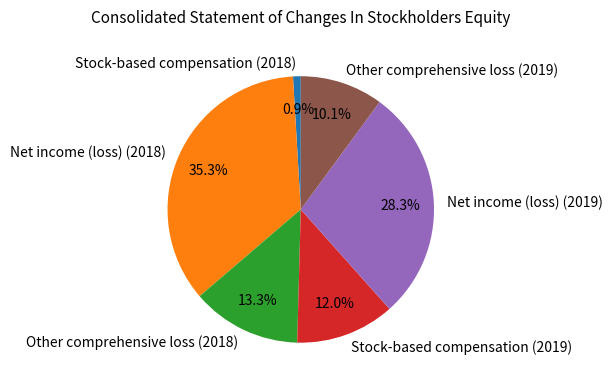

To the nearest percent, what is the difference between the Stock-based compensation (2019) and Other comprehensive loss (2019) slice percentages?

2%